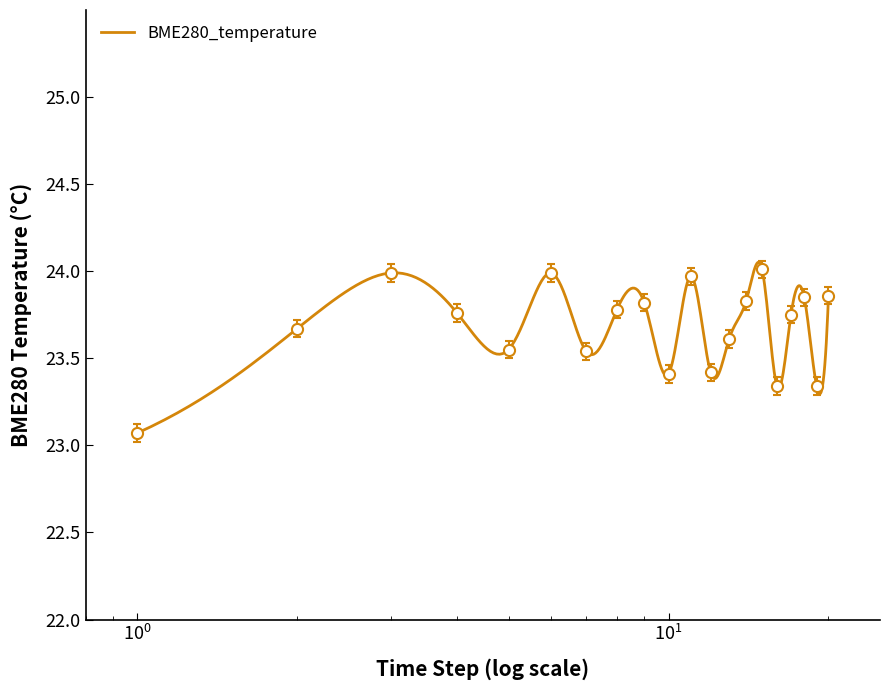

How many lines are shown in the chart?

1